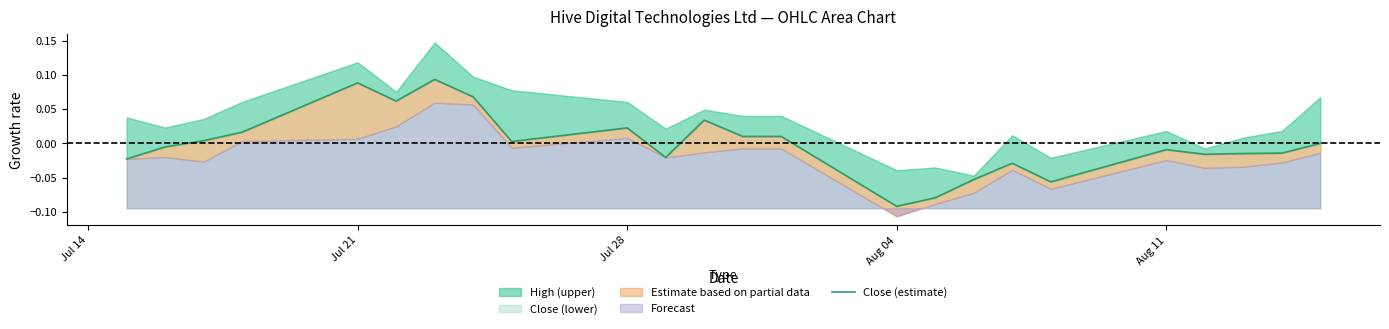

What is the difference between the maximum and second lowest values?

0.2